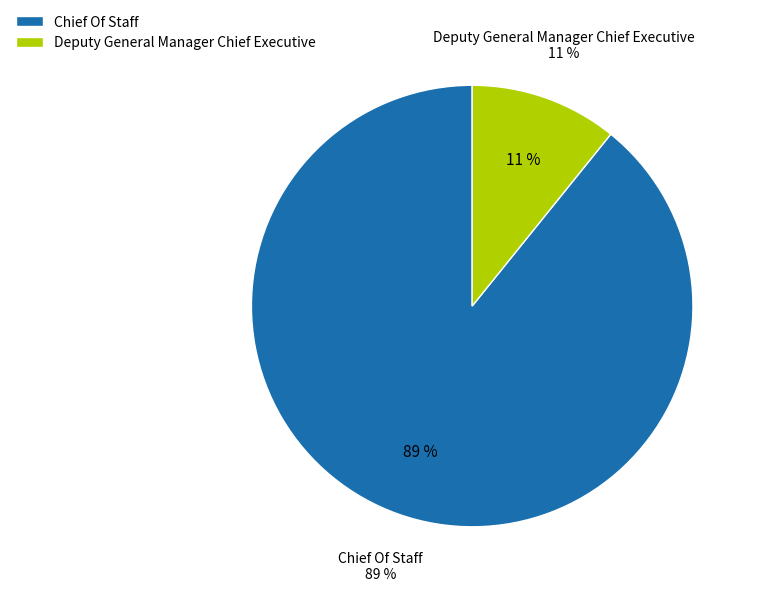

To the nearest percent, what is the difference between the Deputy General Manager Chief Executive and Chief Of Staff slice percentages?

78%